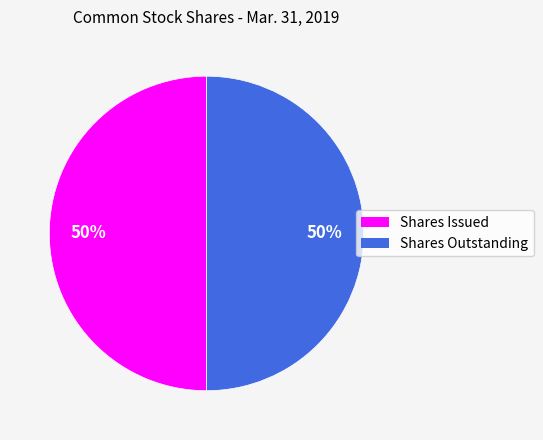

To the nearest percent, what is the average slice percentage?

50%